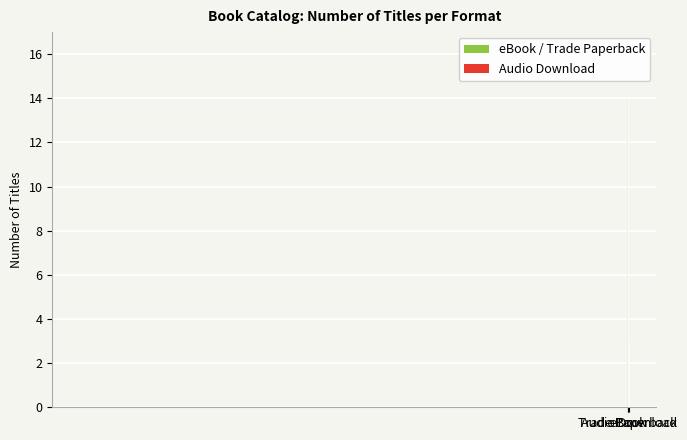

What is the difference between the second highest and minimum values?

11